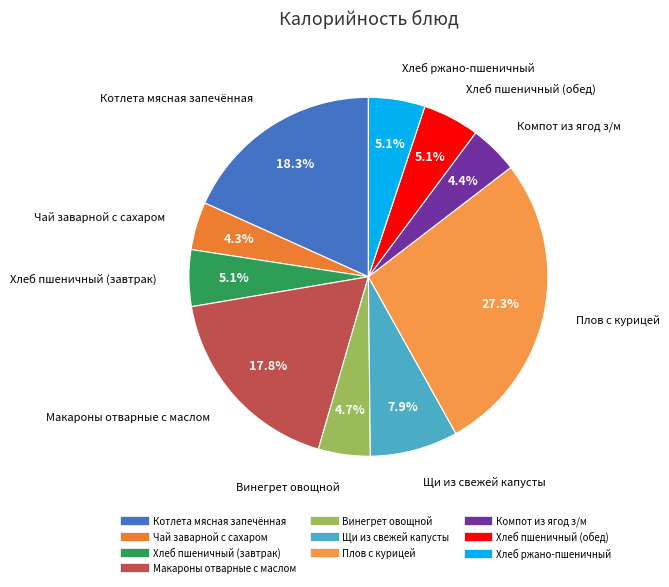

To the nearest percent, what portion does Хлеб ржано-пшеничный represent?

5%